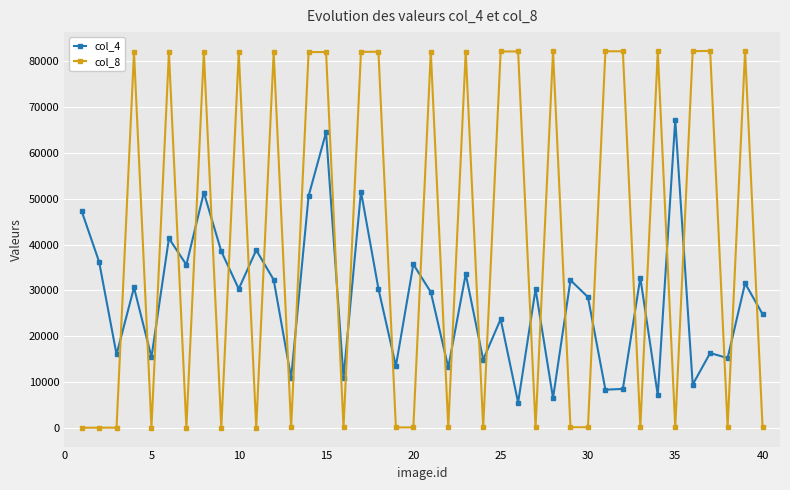

How many data points in col_8 are less than 82018?

20